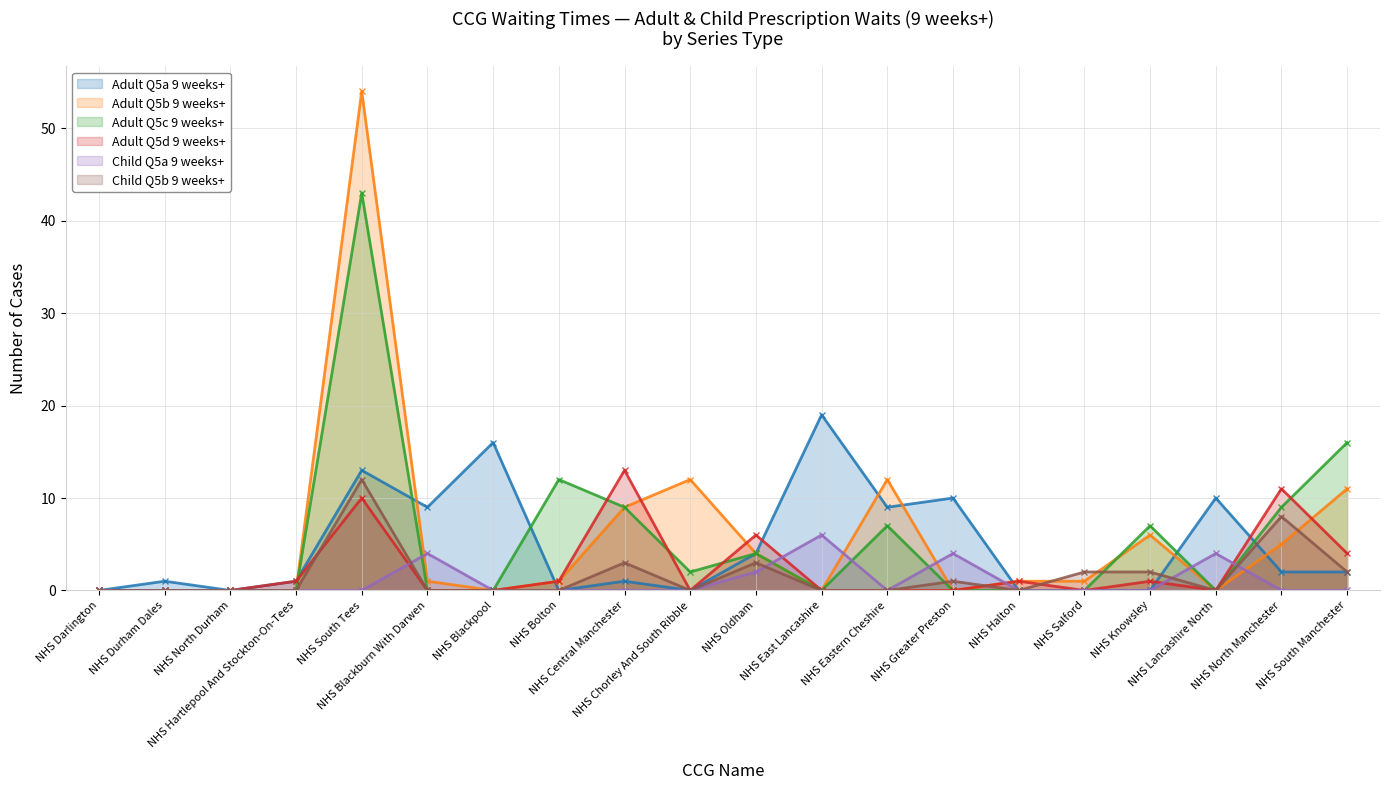

Which series ends up on top after the final intersection of Child Q5b 9 weeks+ and Child Q5a 9 weeks+?

Child Q5b 9 weeks+